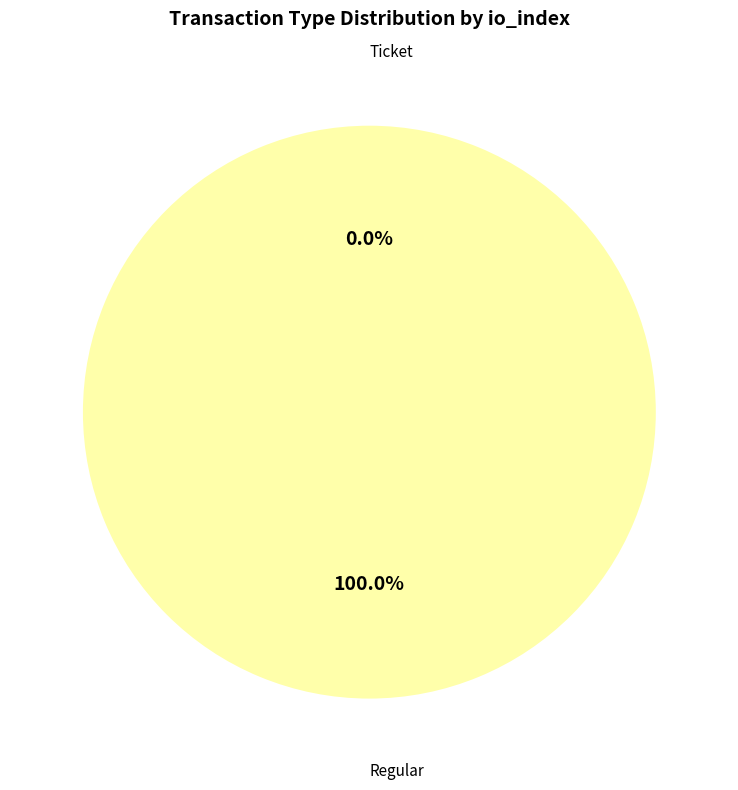

To the nearest percent, what percentage of the pie is Regular?

100%